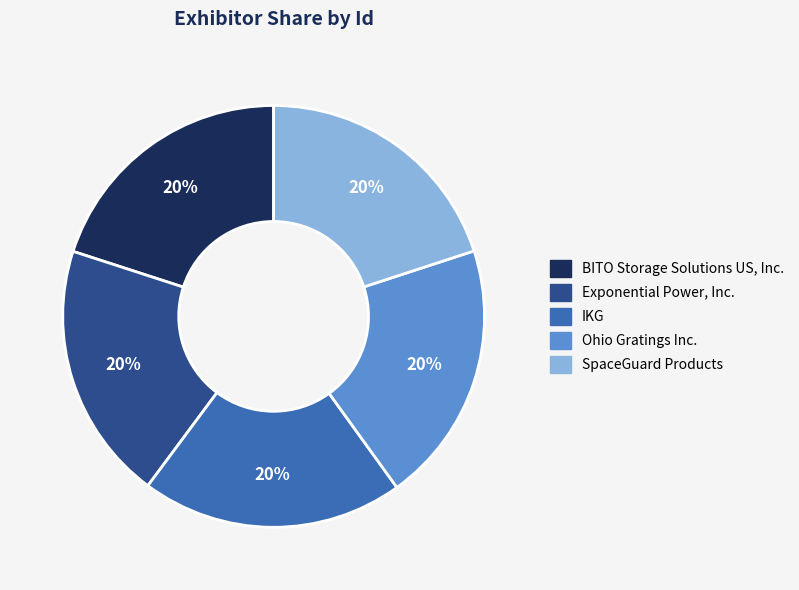

What is the ratio of the value at IKG to the value at BITO Storage Solutions US, Inc.?

1.0